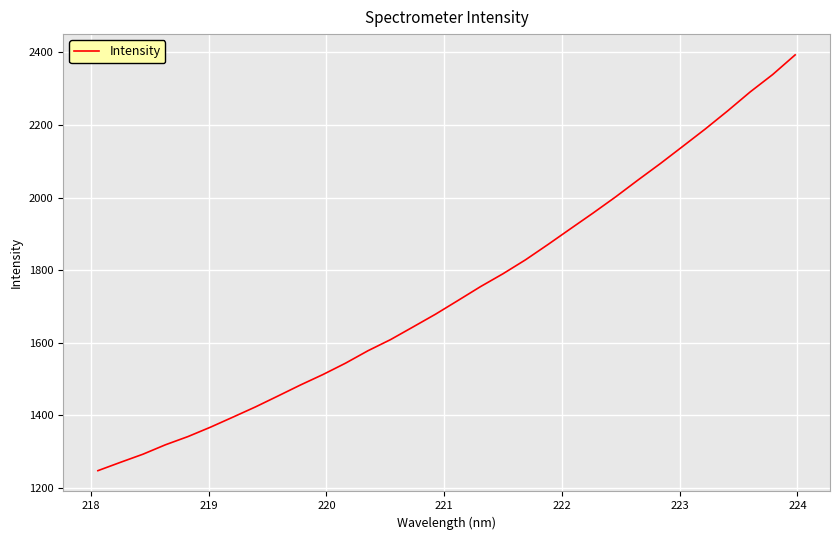

True or false: the data has more than 1 interior local peaks.

False